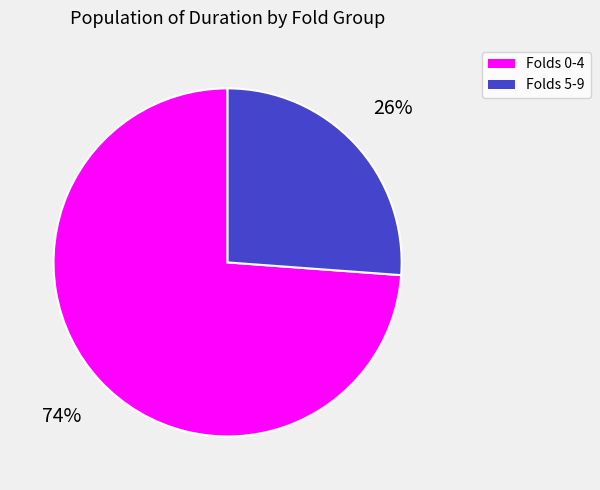

Is there any slice that represents more than half of the pie?

Yes